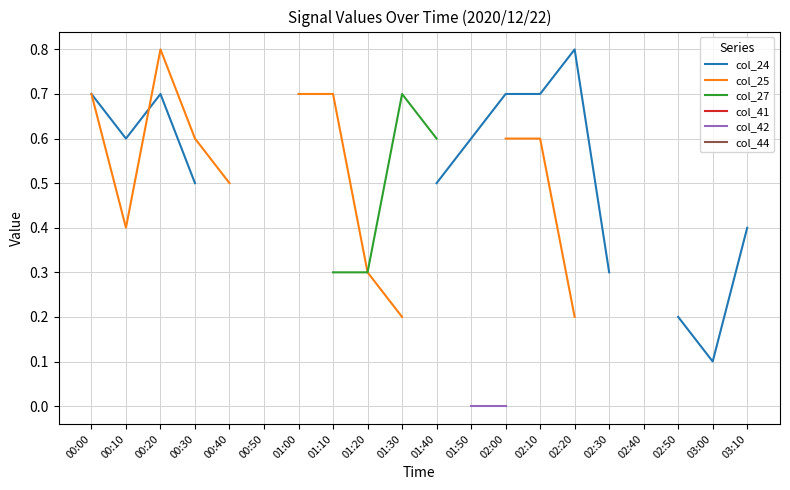

The col_42 series shows nan at 03:10. True or false?

False